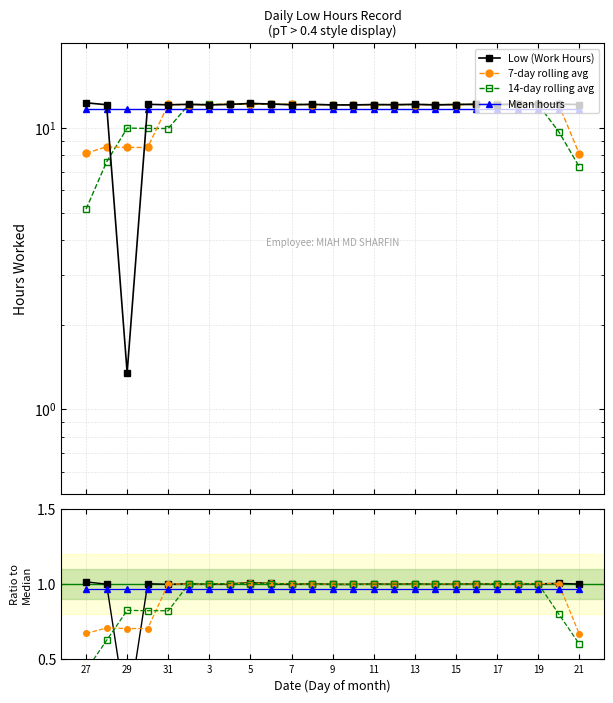

Read the value at 13.

12.1